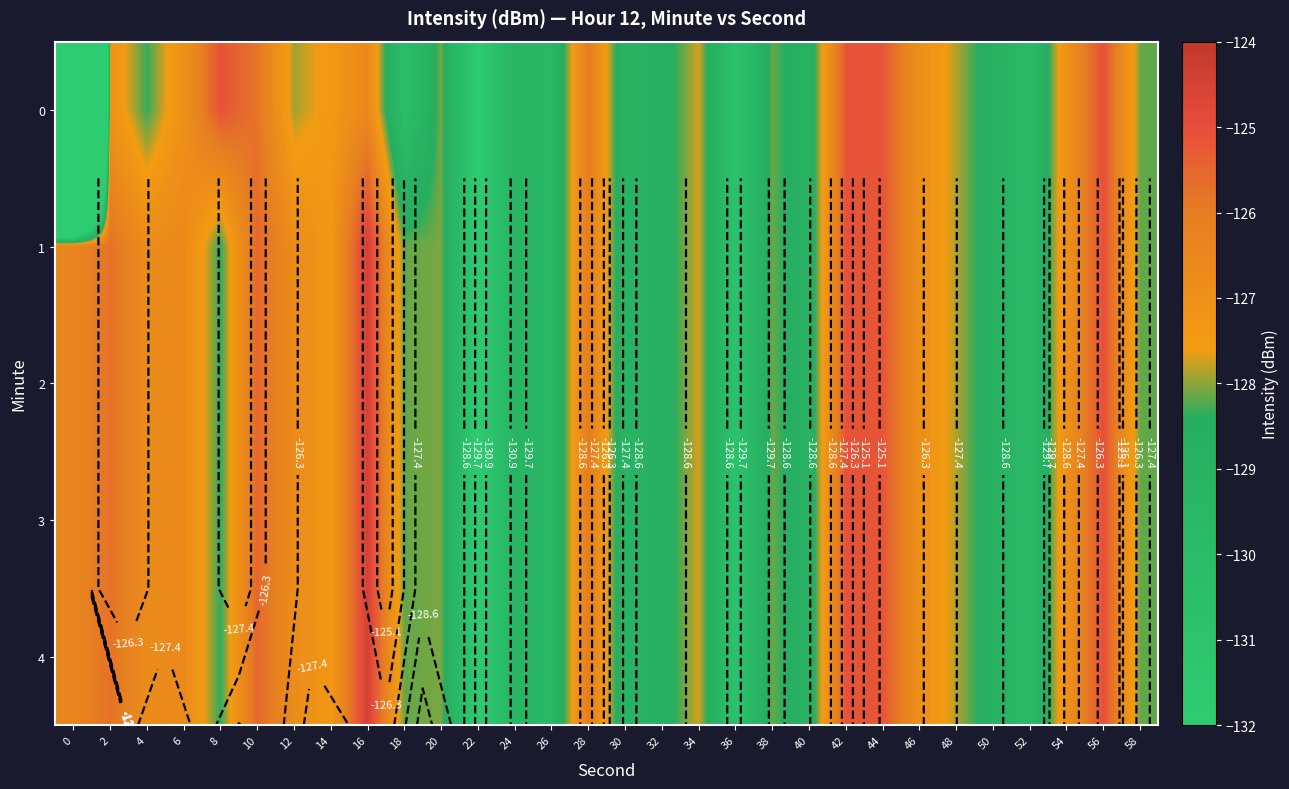

What is the lowest value of the 1 series?

-131.9